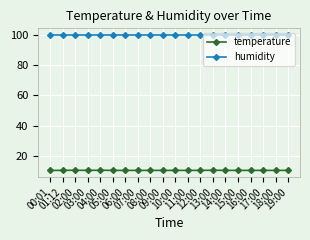

What is the label of the 18th point from the left?

17:00